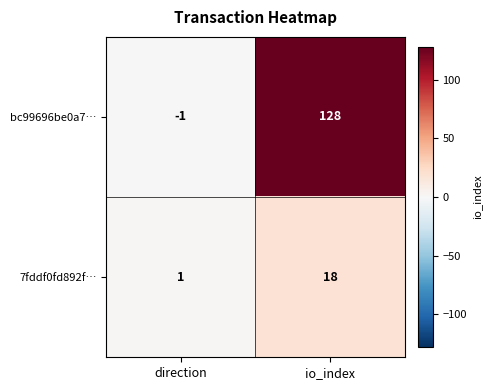

List the series in order of their peak value, highest first.

bc99696be0a7…, 7fddf0fd892f…